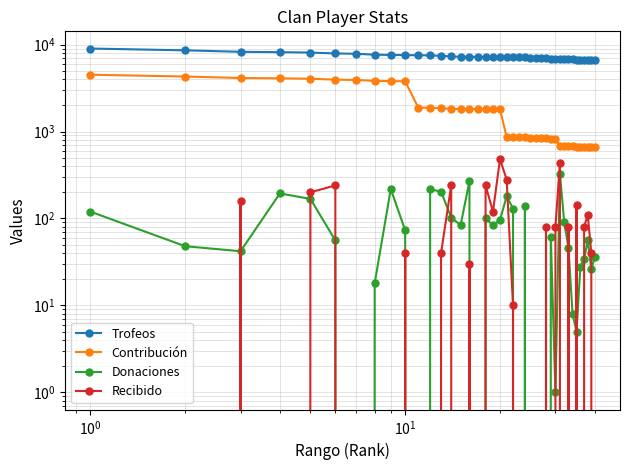

What are all the series names shown in the legend?

Trofeos, Contribución, Donaciones, Recibido